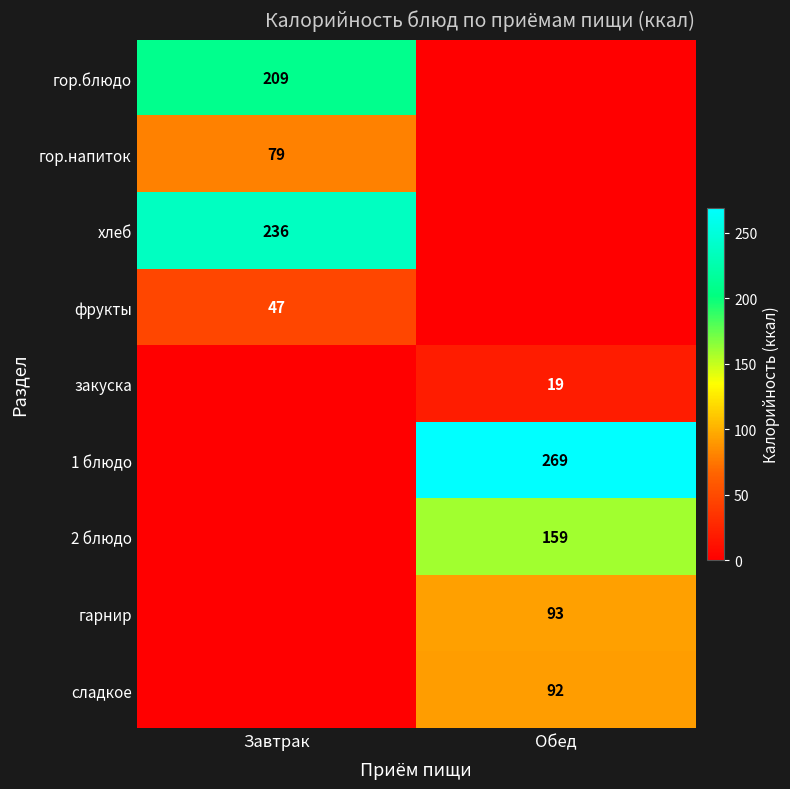

Is the value of гарнир at Обед greater than the value of 1 блюдо at Обед?

No